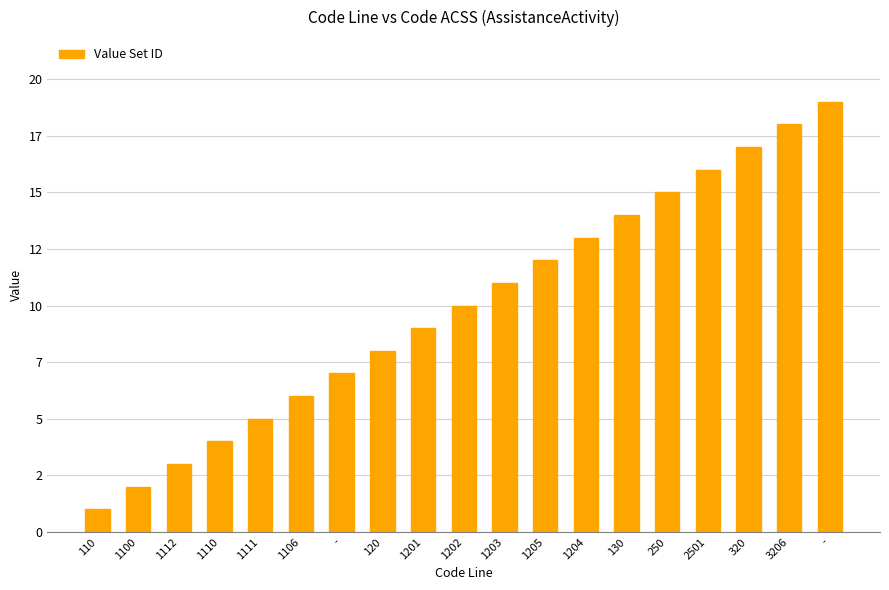

Are the bars horizontal?

No